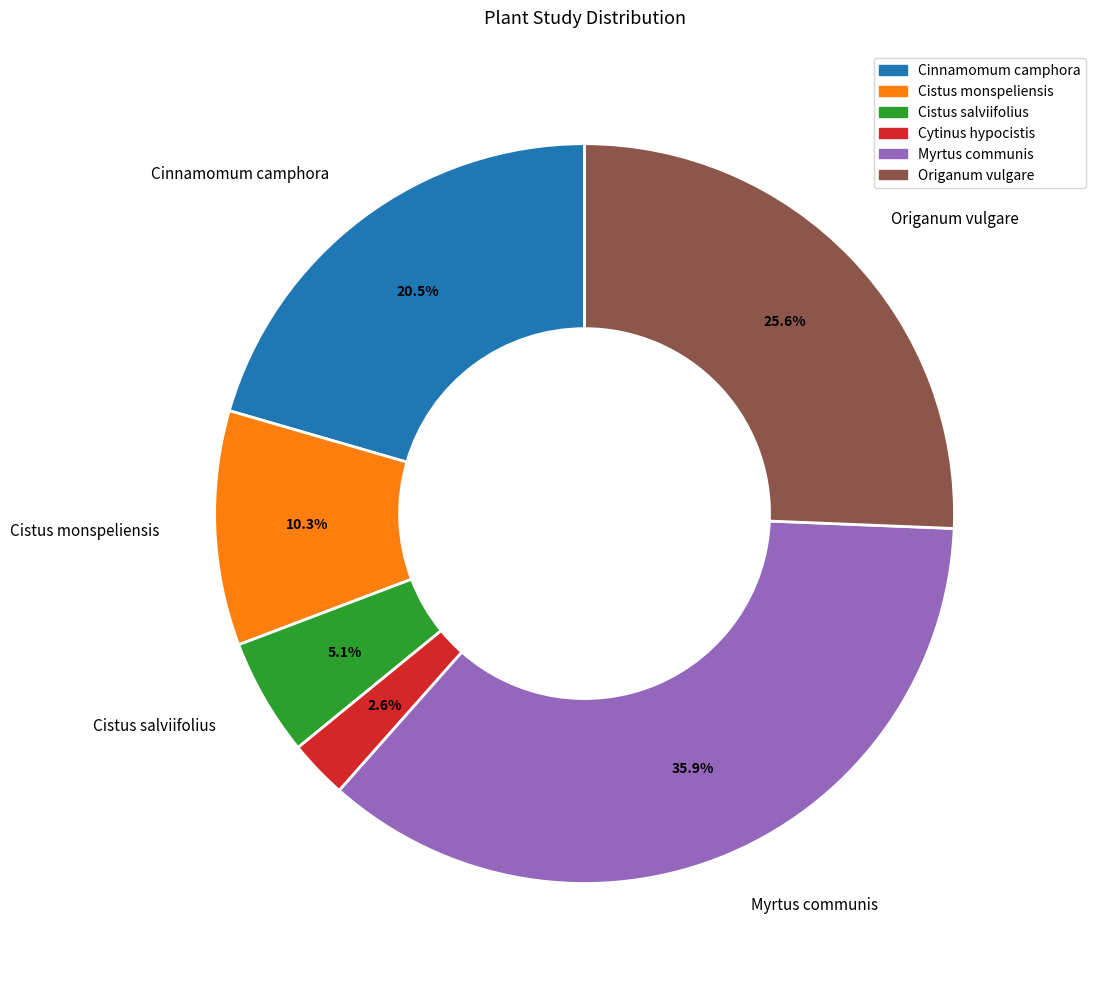

Combined, what portion of the pie is Myrtus communis and Cistus salviifolius?

41.0%